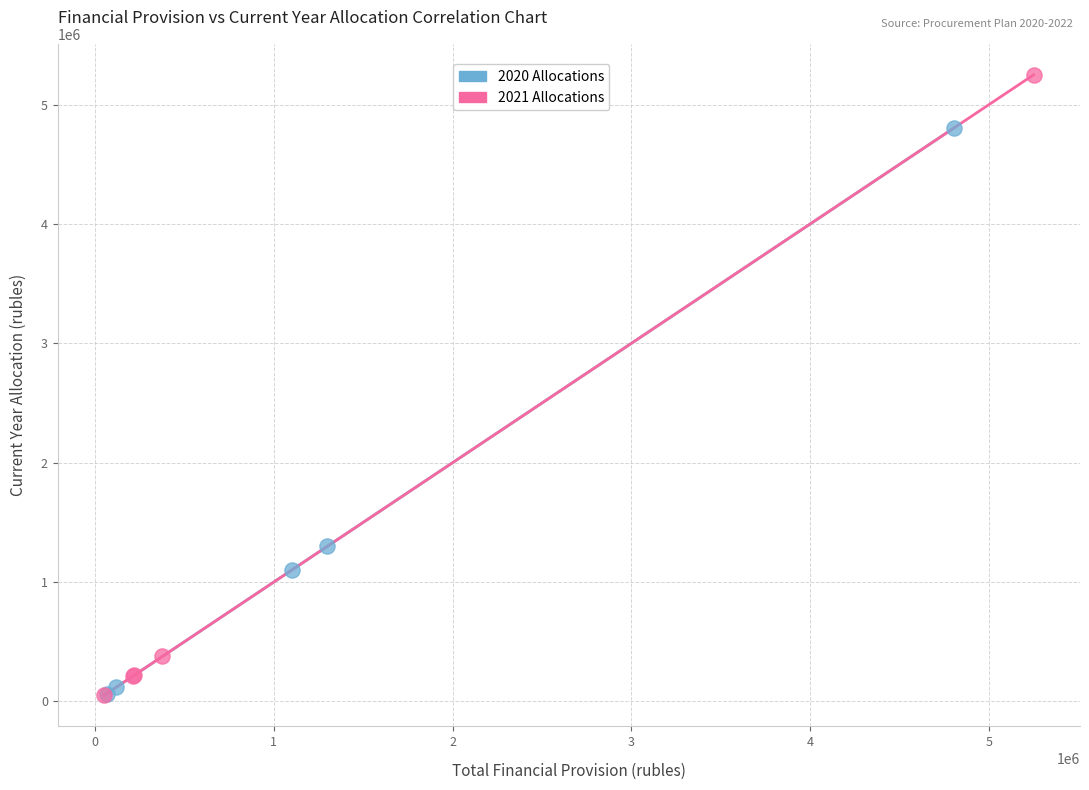

What are all the series names shown in the legend?

2020 Allocations, 2021 Allocations